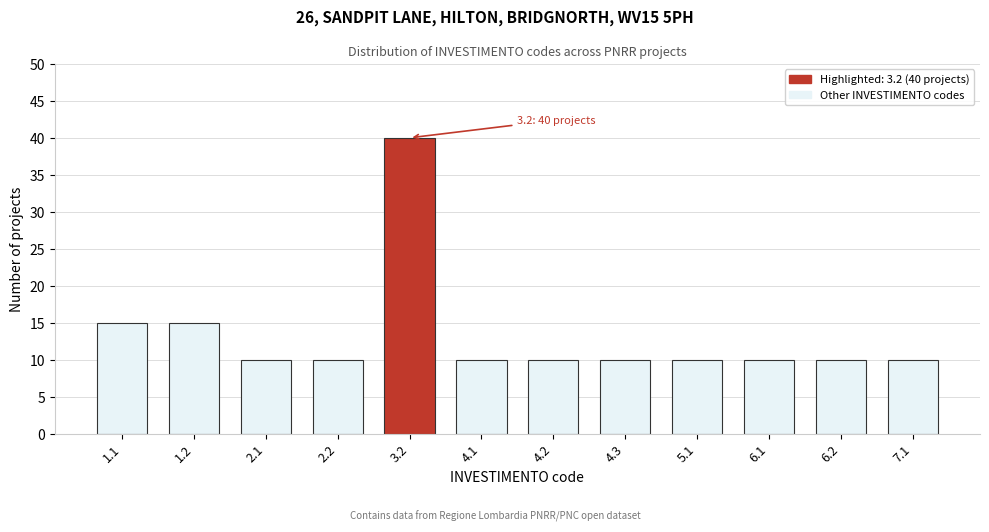

Reading right to left, transcribe all the data shown in this chart.

7.1=10	6.2=10	6.1=10	5.1=10	4.3=10	4.2=10	4.1=10	3.2=40	2.2=10	2.1=10	1.2=15	1.1=15